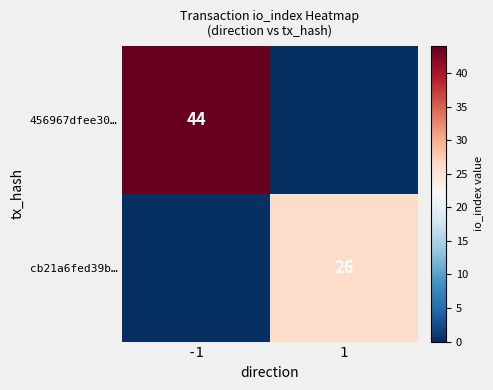

The value of cb21a6fed39b… at 1 is 26. True or false?

True